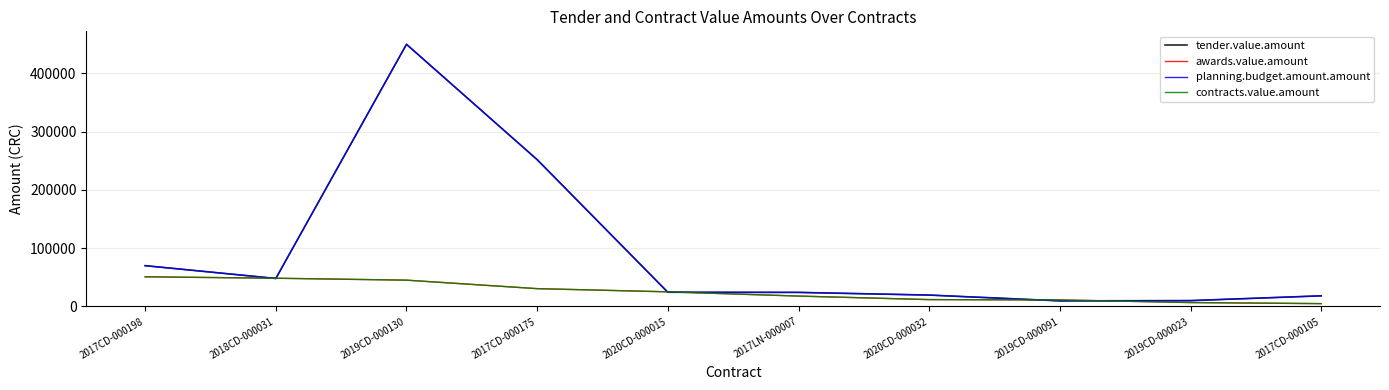

Which series has the largest range (max minus min)?

tender.value.amount